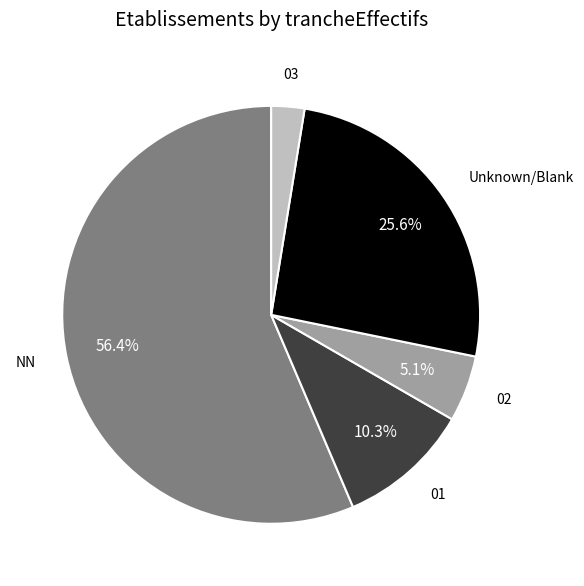

Rank the categories by value from highest to lowest.

NN, Unknown/Blank, 01, 02, 03